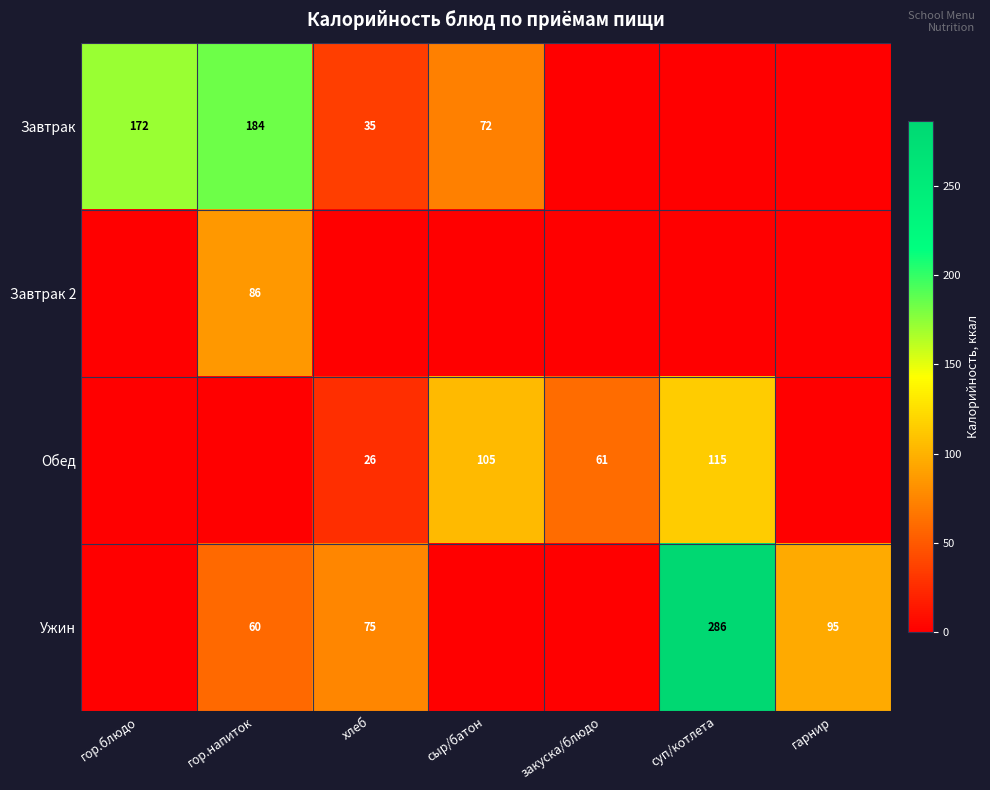

Is the value of Завтрак at сыр/батон greater than the value of Ужин at гарнир?

No